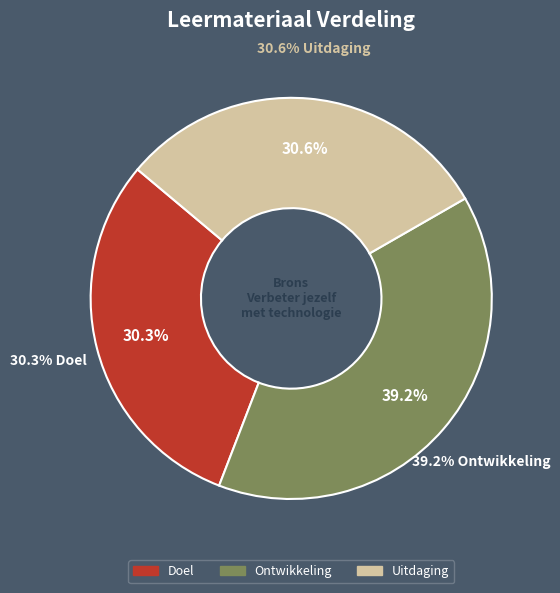

To the nearest percent, what portion does Ontwikkeling represent?

39%